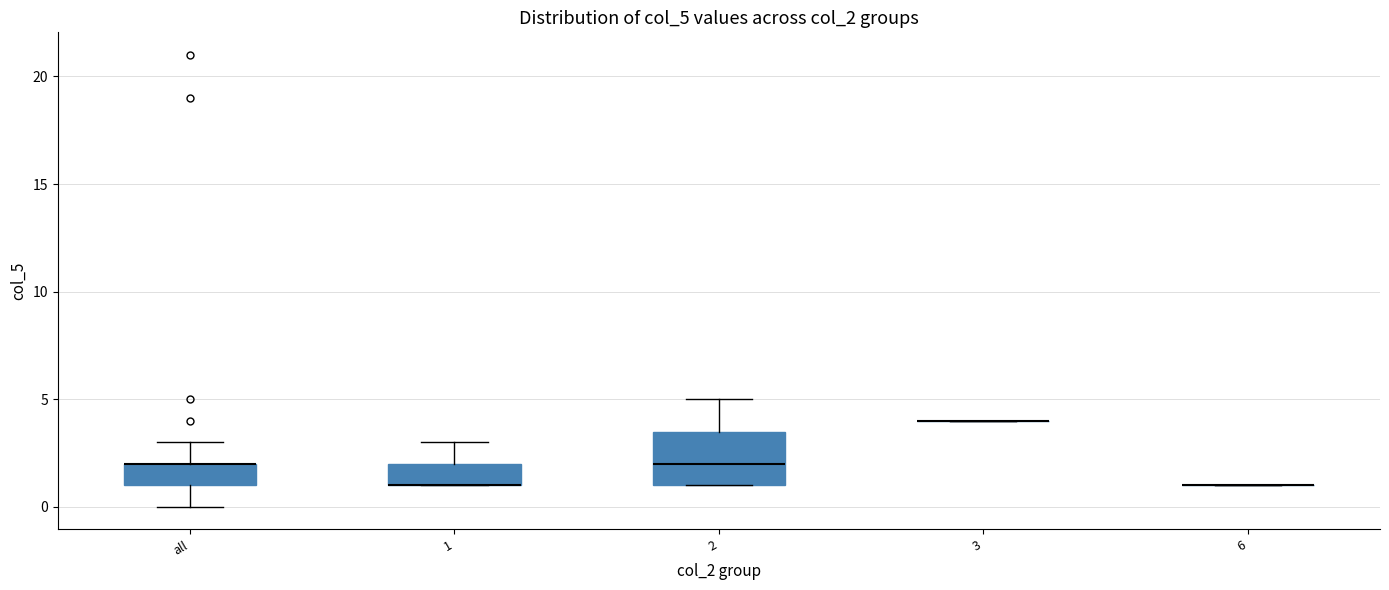

Comparing the boxes themselves (not the whiskers), which one is the tallest?

2